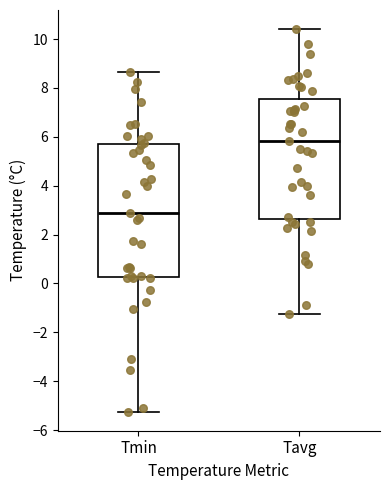

Which box has the lowest median line?

Tmin